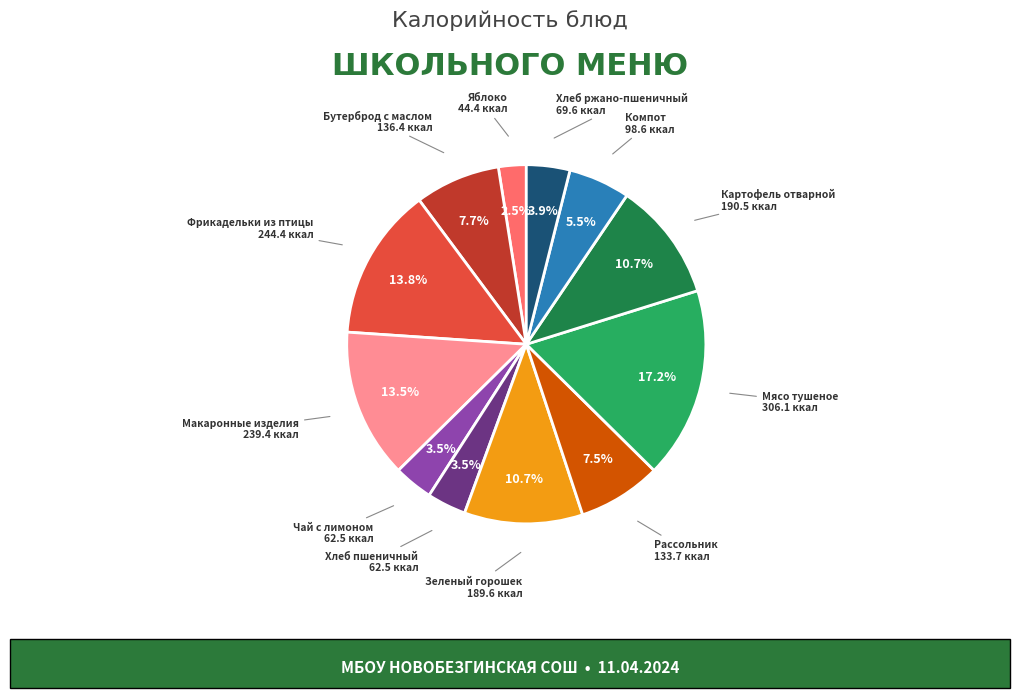

Does any single category account for the majority?

No